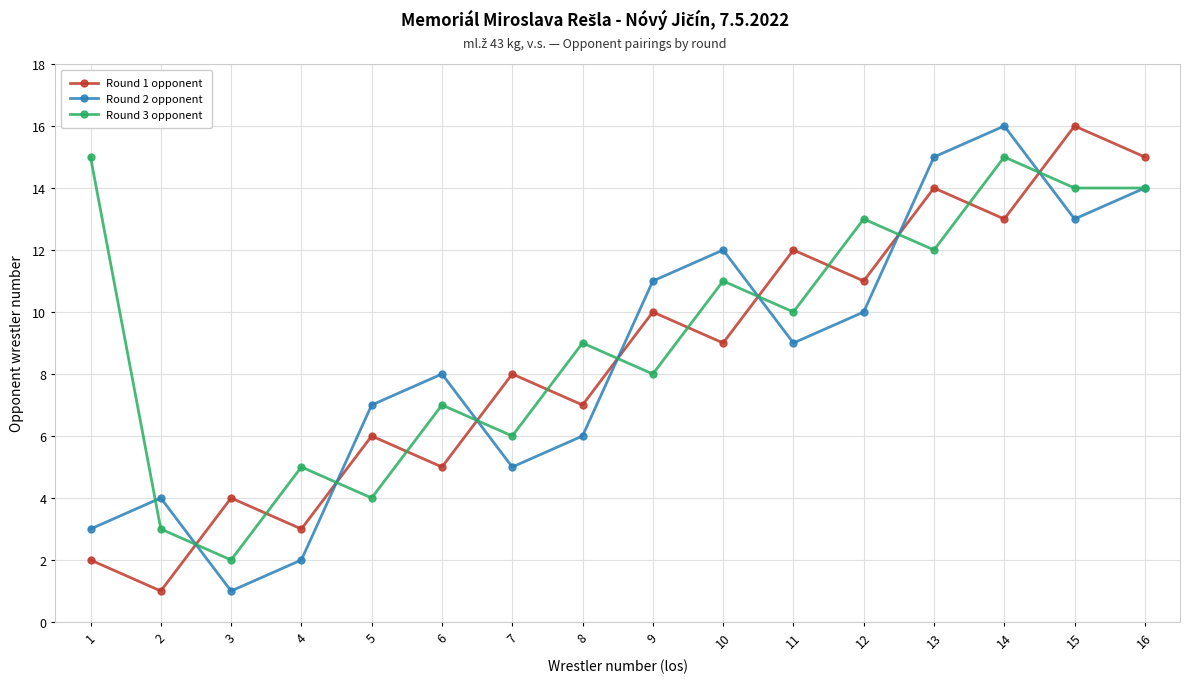

List the labels in order of Round 1 opponent value, largest first.

15, 16, 13, 14, 11, 12, 9, 10, 7, 8, 5, 6, 3, 4, 1, 2